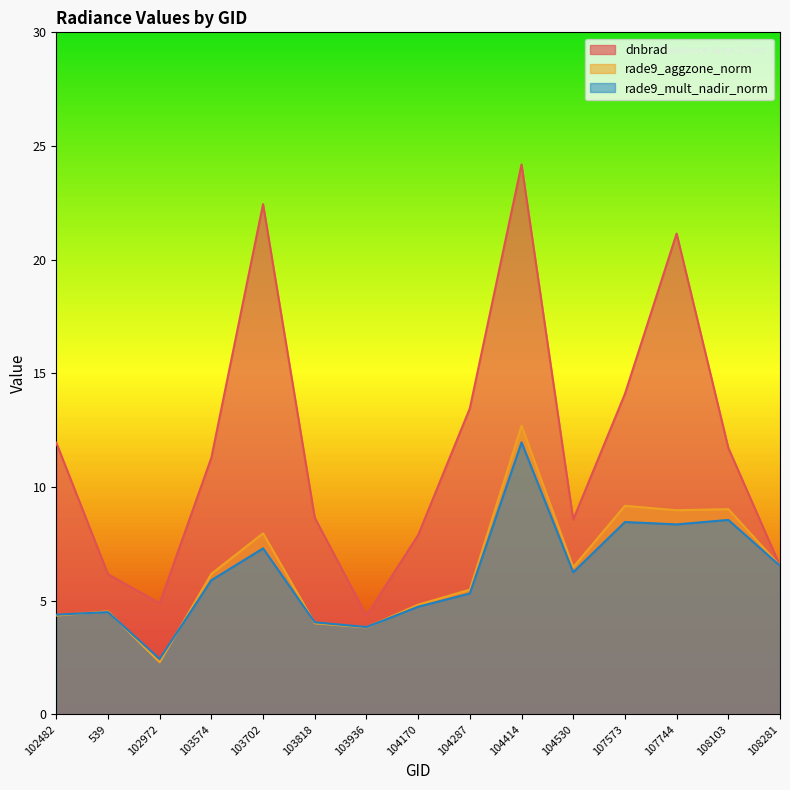

After their last crossing, which series has the higher values: dnbrad or rade9_mult_nadir_norm?

rade9_mult_nadir_norm